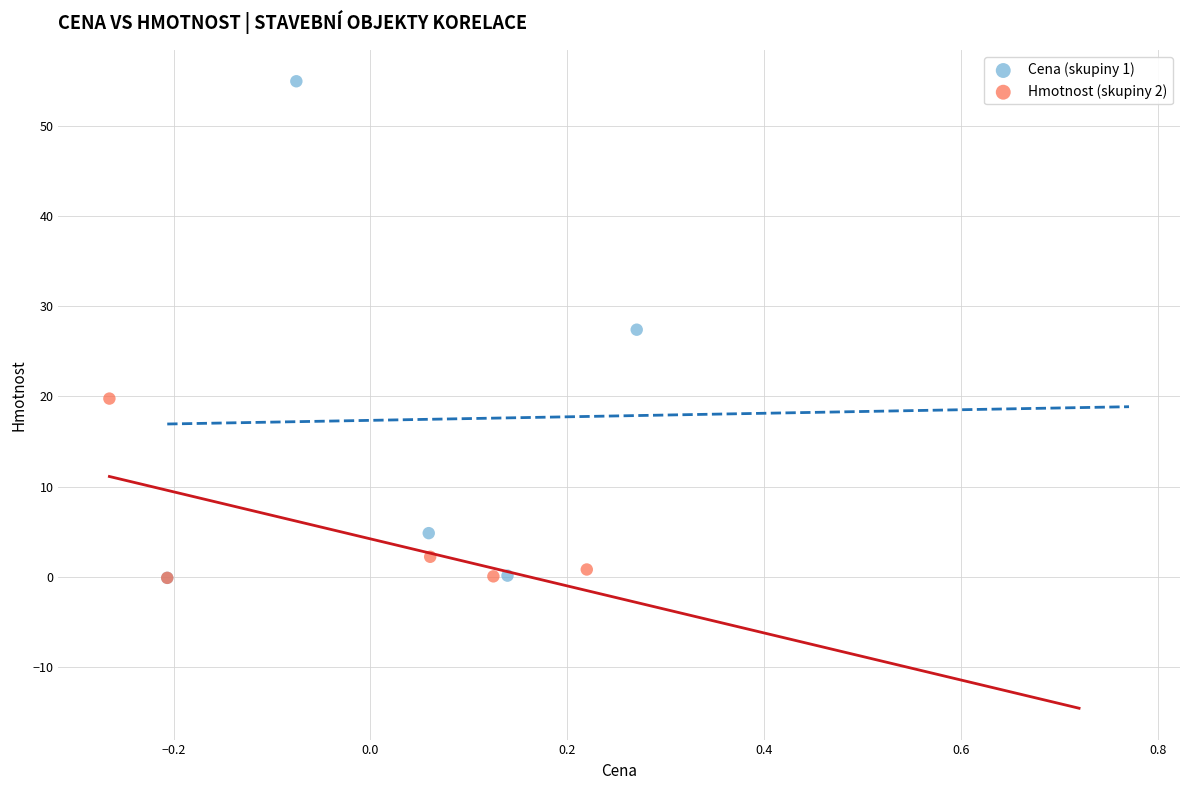

Which series contains the highest Y value?

Cena (skupiny 1)